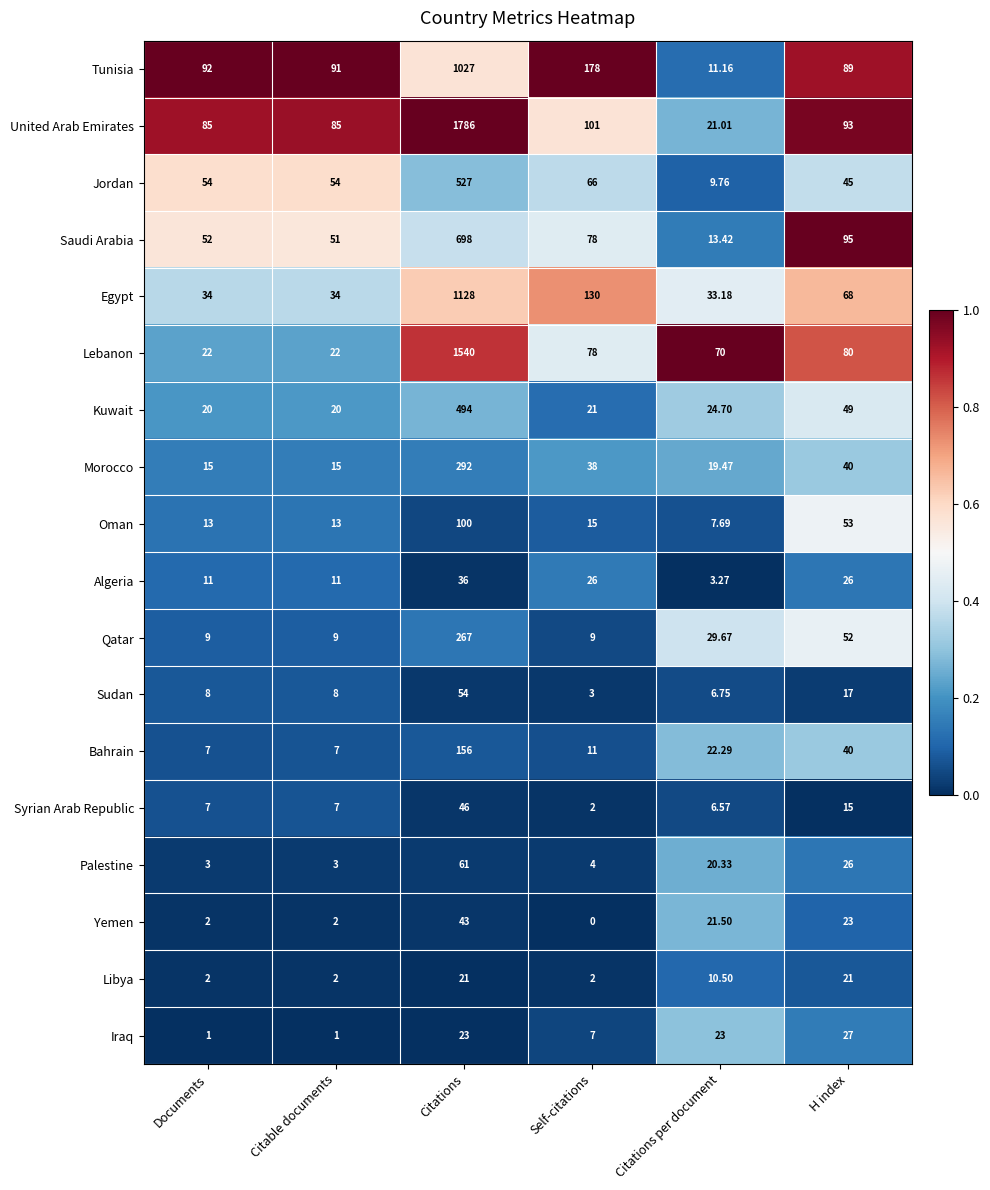

Which series changed the most between Citable documents and H index?

Lebanon